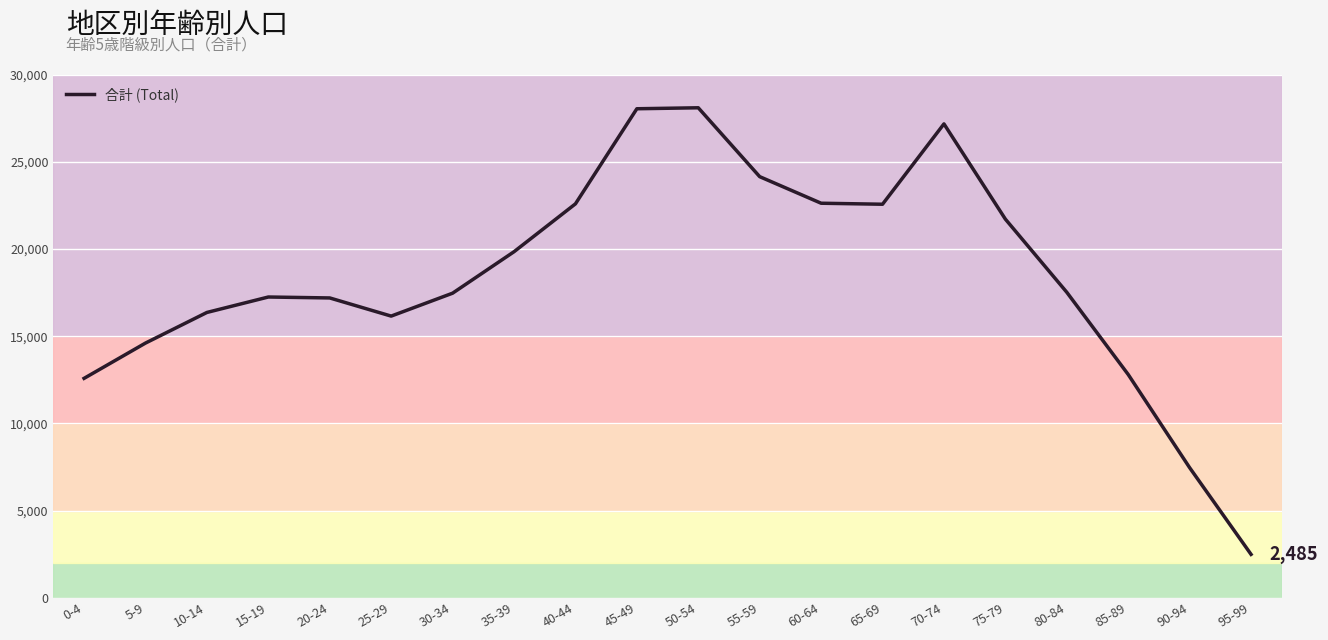

What is the sum of the values at 25-29 and 10-14?

32513